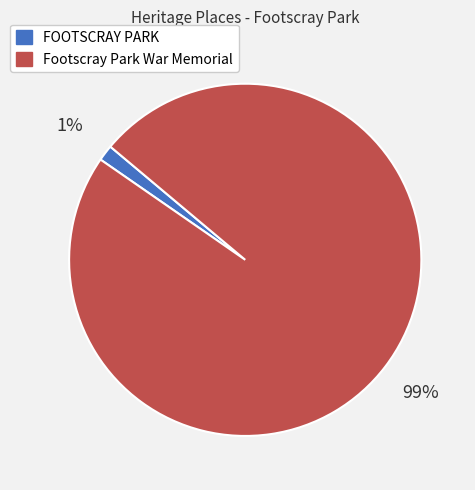

Is it true that Footscray Park War Memorial is 92% of the pie?

False